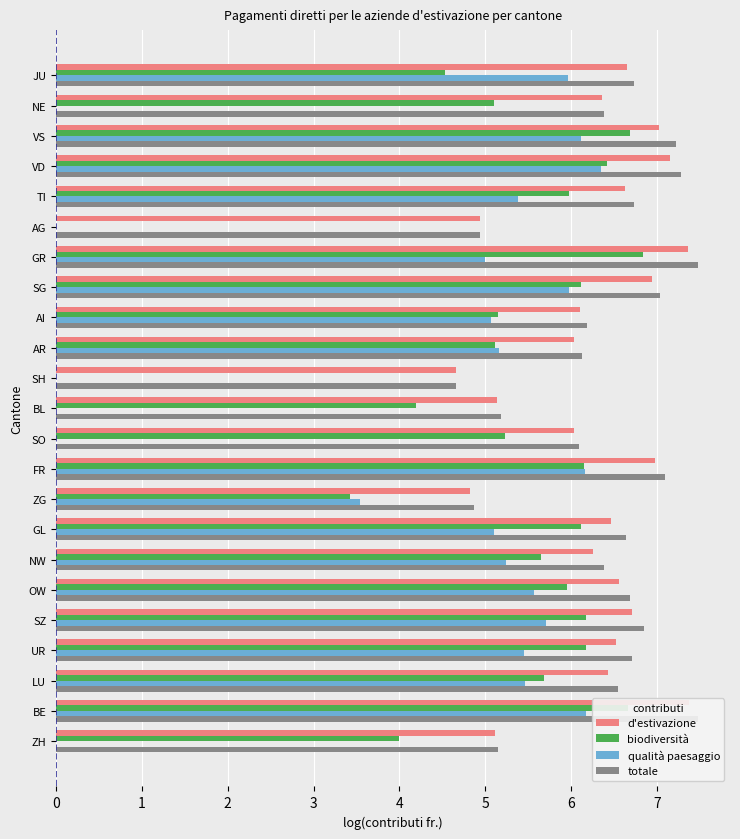

Reading right to left, transcribe all the data shown in this chart.

d'estivazione: 6.7	6.4	7.0	7.2	6.6	4.9	7.4	6.9	6.1	6.0	4.7	5.1	6.0	7.0	4.8	6.5	6.3	6.6	6.7	6.5	6.4	7.4	5.1
biodiversità: 4.5	5.1	6.7	6.4	6.0	0.0	6.8	6.1	5.2	5.1	0.0	4.2	5.2	6.1	3.4	6.1	5.7	6.0	6.2	6.2	5.7	6.7	4.0
qualità paesaggio: 6.0	0.0	6.1	6.3	5.4	0.0	5.0	6.0	5.1	5.2	0.0	0.0	0.0	6.2	3.5	5.1	5.2	5.6	5.7	5.5	5.5	6.2	0.0
totale: 6.7	6.4	7.2	7.3	6.7	4.9	7.5	7.0	6.2	6.1	4.7	5.2	6.1	7.1	4.9	6.6	6.4	6.7	6.9	6.7	6.5	7.5	5.2